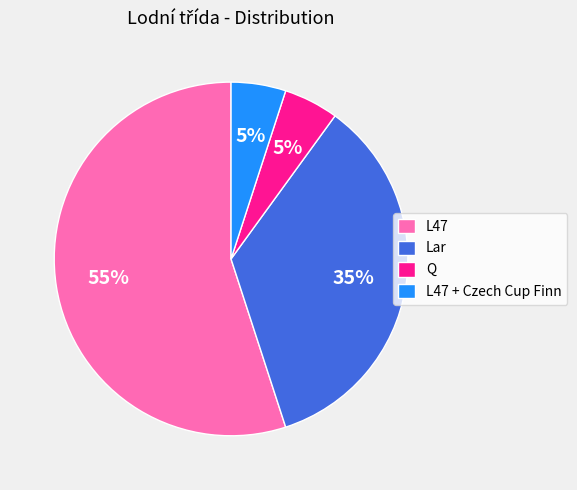

Do L47 and Lar together represent more than half of the pie?

Yes